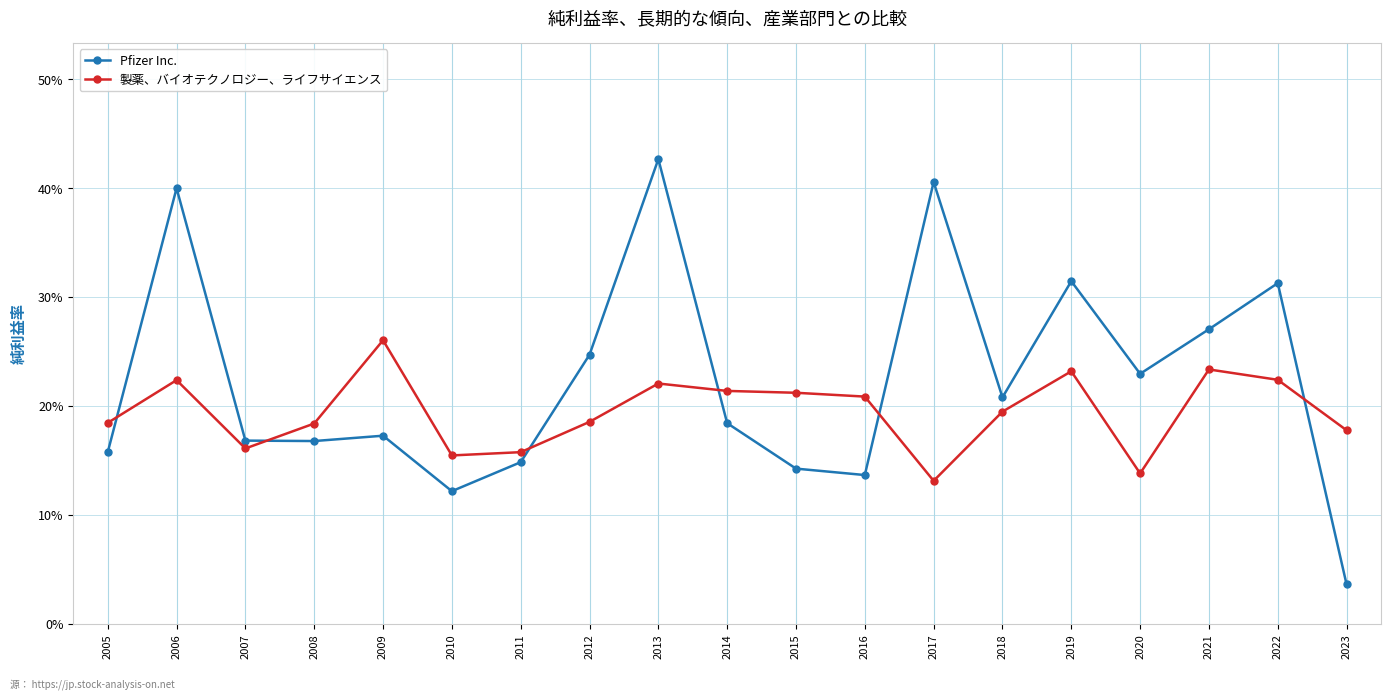

Reading right to left, list all the values displayed in this chart.

Pfizer Inc.: 2023=0.0	2022=0.3	2021=0.3	2020=0.2	2019=0.3	2018=0.2	2017=0.4	2016=0.1	2015=0.1	2014=0.2	2013=0.4	2012=0.2	2011=0.1	2010=0.1	2009=0.2	2008=0.2	2007=0.2	2006=0.4	2005=0.2
製薬、バイオテクノロジー、ライフサイエンス: 2023=0.2	2022=0.2	2021=0.2	2020=0.1	2019=0.2	2018=0.2	2017=0.1	2016=0.2	2015=0.2	2014=0.2	2013=0.2	2012=0.2	2011=0.2	2010=0.2	2009=0.3	2008=0.2	2007=0.2	2006=0.2	2005=0.2